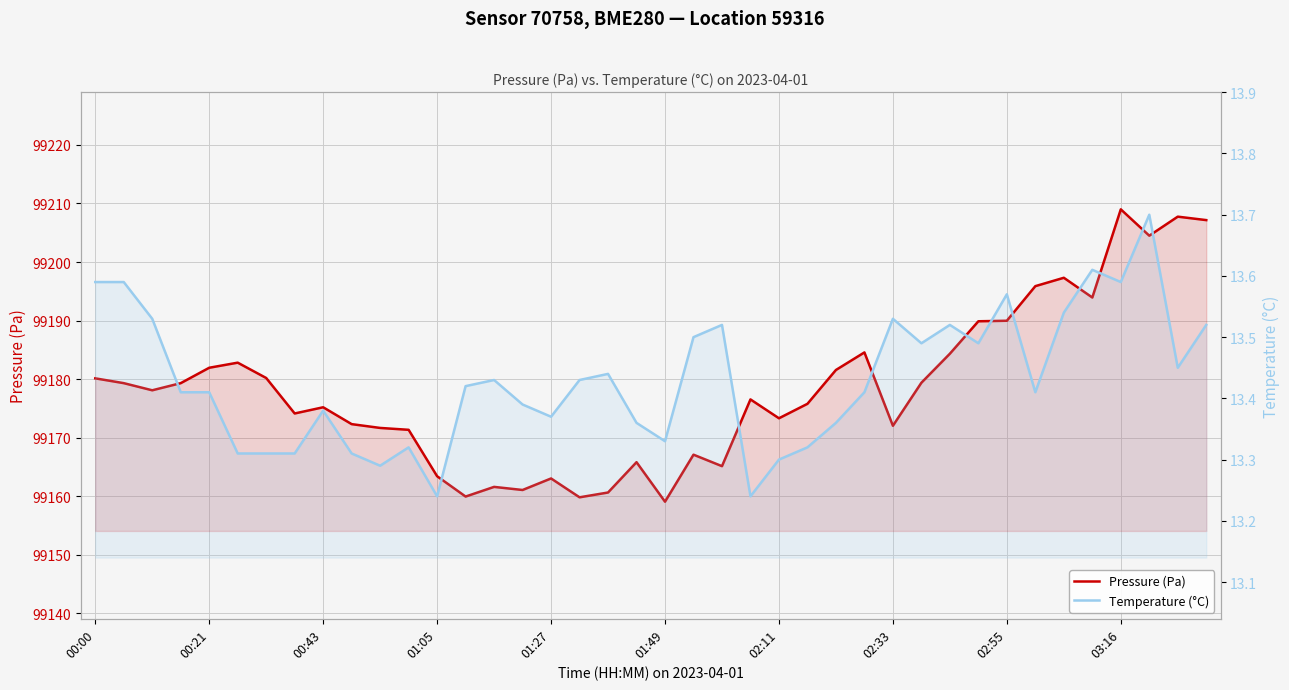

True or false: Pressure (Pa) and Temperature (°C) cross at least once.

False